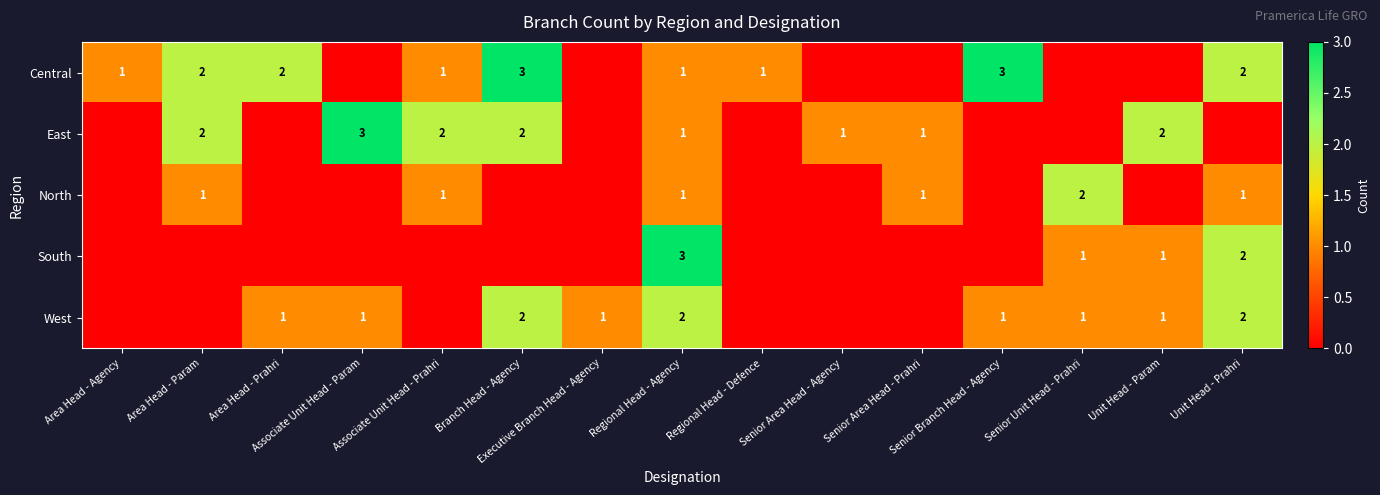

What is the sum of all East values?

14